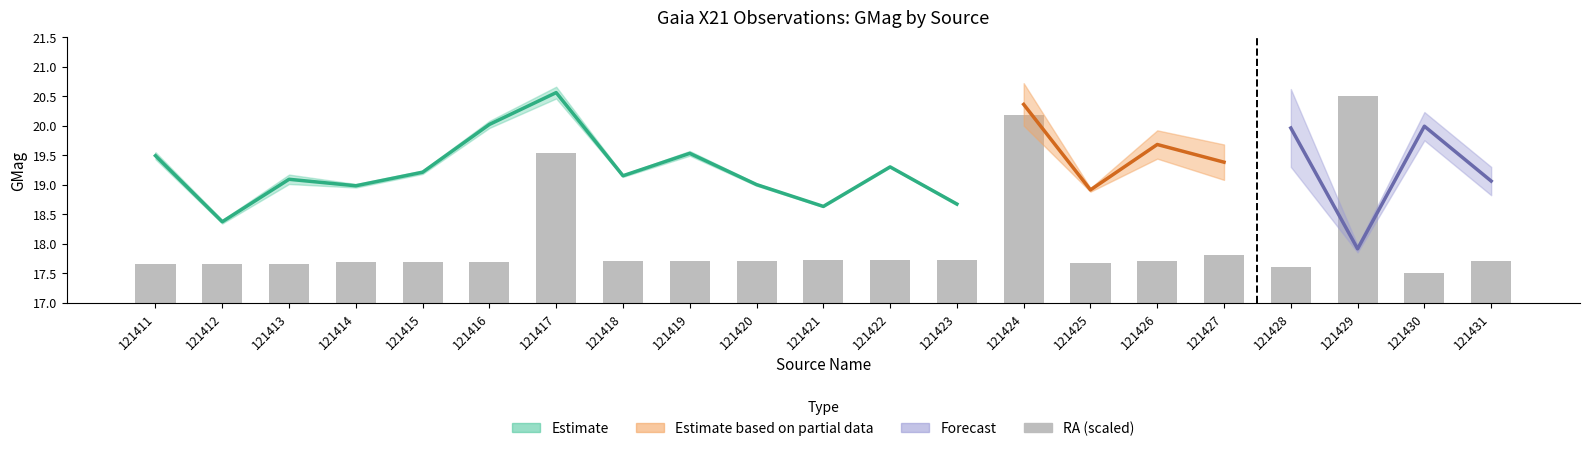

What is the value of the 20th bar from the left?

17.5